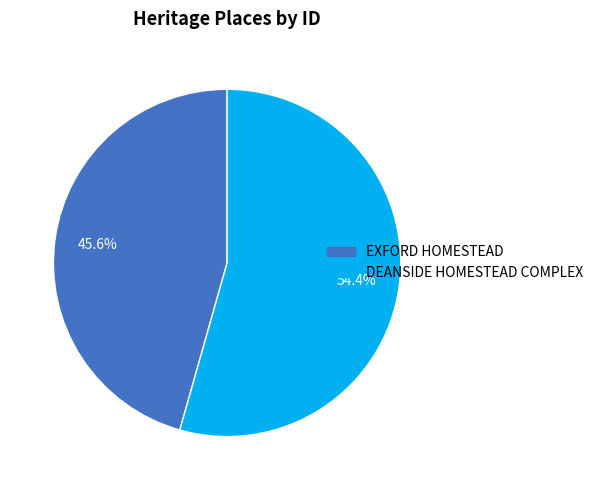

Rank the categories by value from lowest to highest.

EXFORD HOMESTEAD, DEANSIDE HOMESTEAD COMPLEX